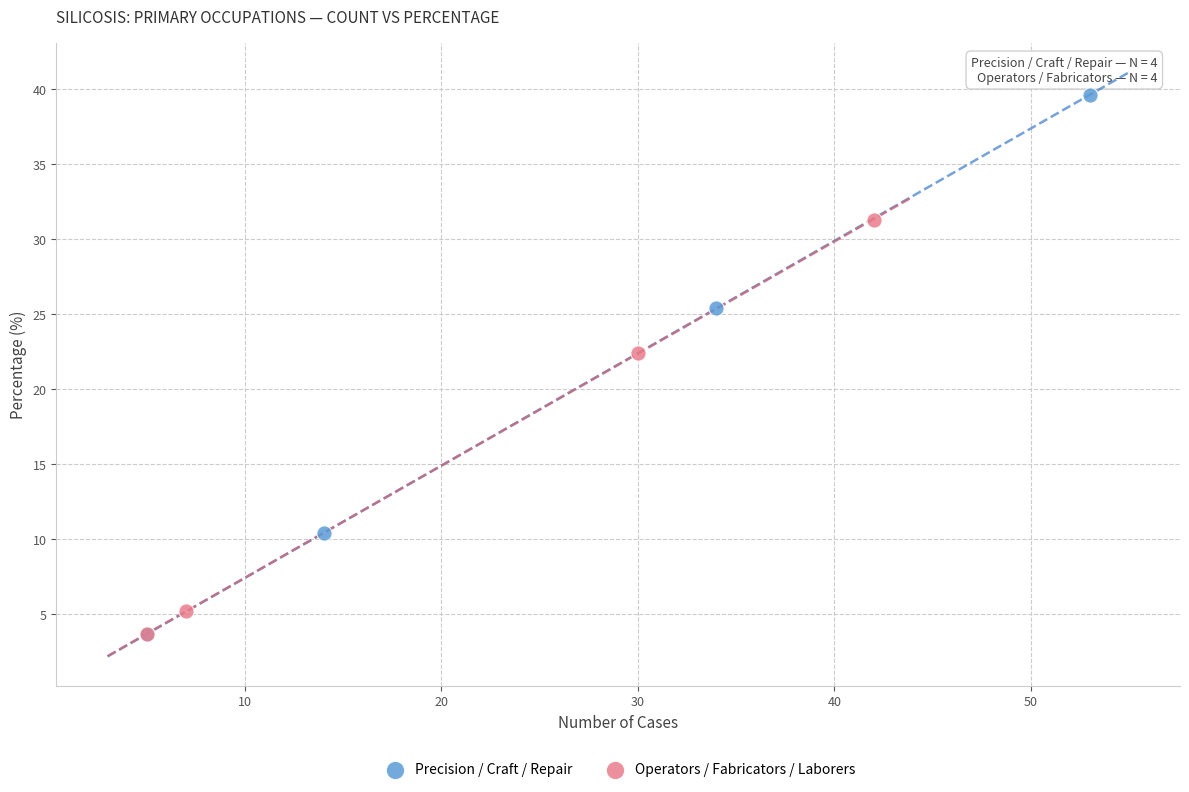

Which series contains the highest Y value?

Precision / Craft / Repair